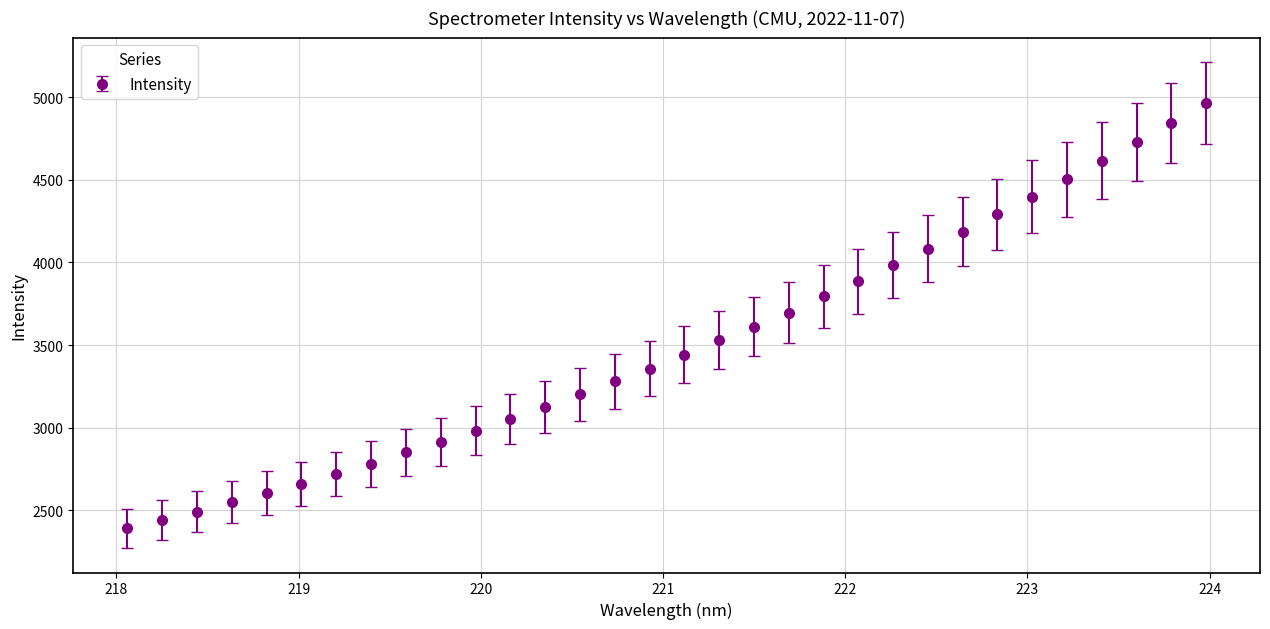

What is the difference between the second highest and minimum values?

2449.7